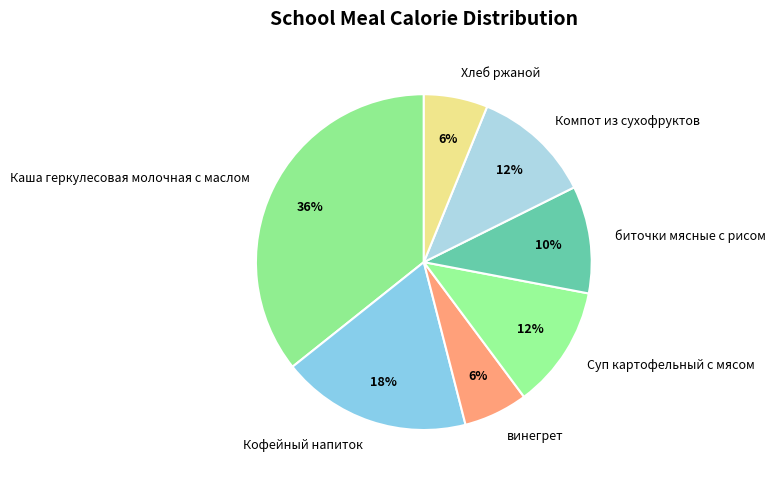

To the nearest percent, what is the average slice percentage?

14%